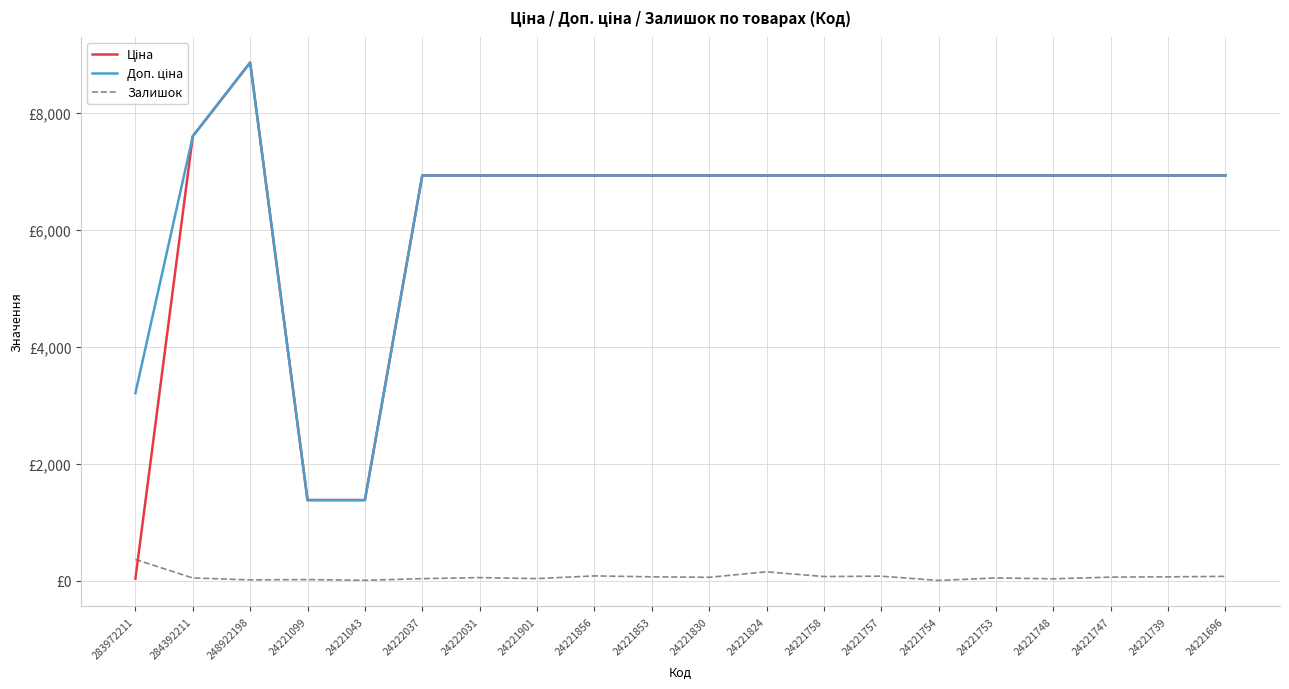

What is the maximum value shown in the chart?

8856.7